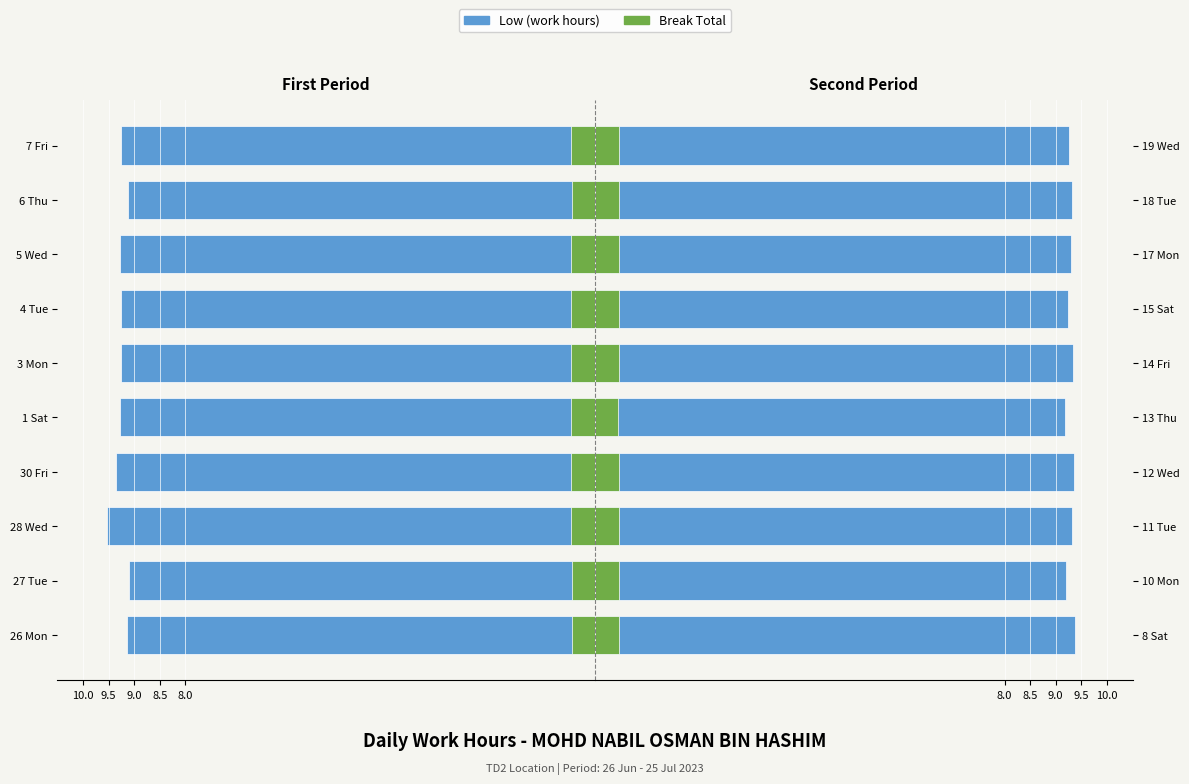

What is the maximum value shown in the chart?

9.4